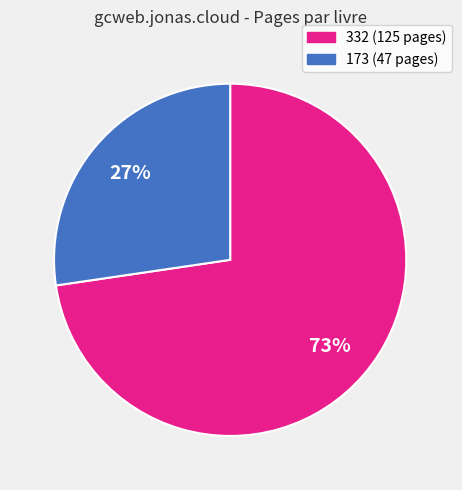

How many slices are in this pie chart?

2